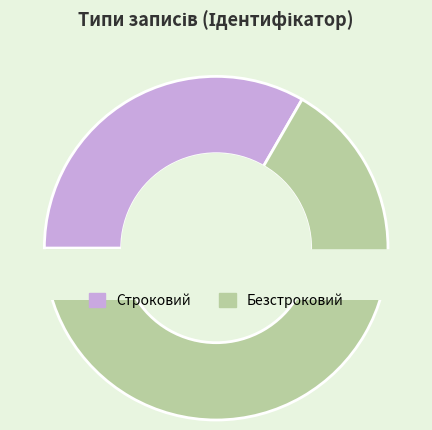

To the nearest percent, what portion does Строковий represent?

33%